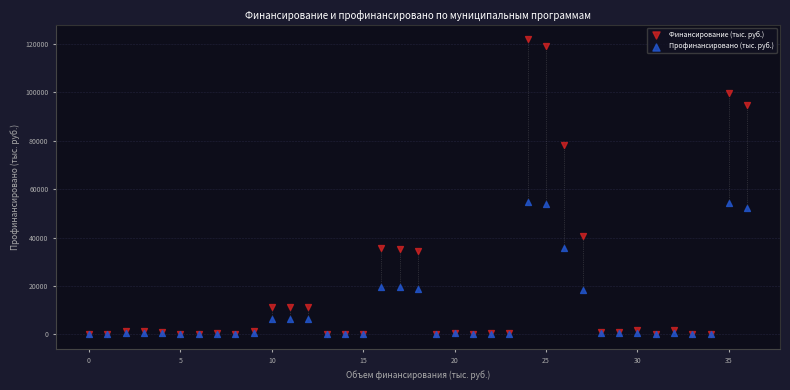

Which series reaches the maximum Y coordinate?

Финансирование (тыс. руб.)